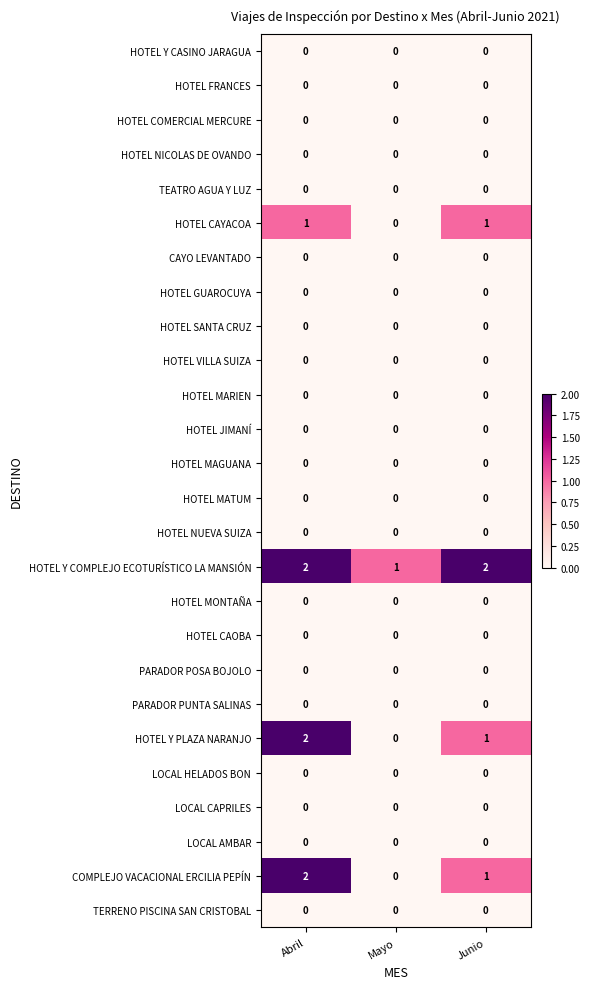

At which label does HOTEL Y PLAZA NARANJO first exceed 1?

Abril